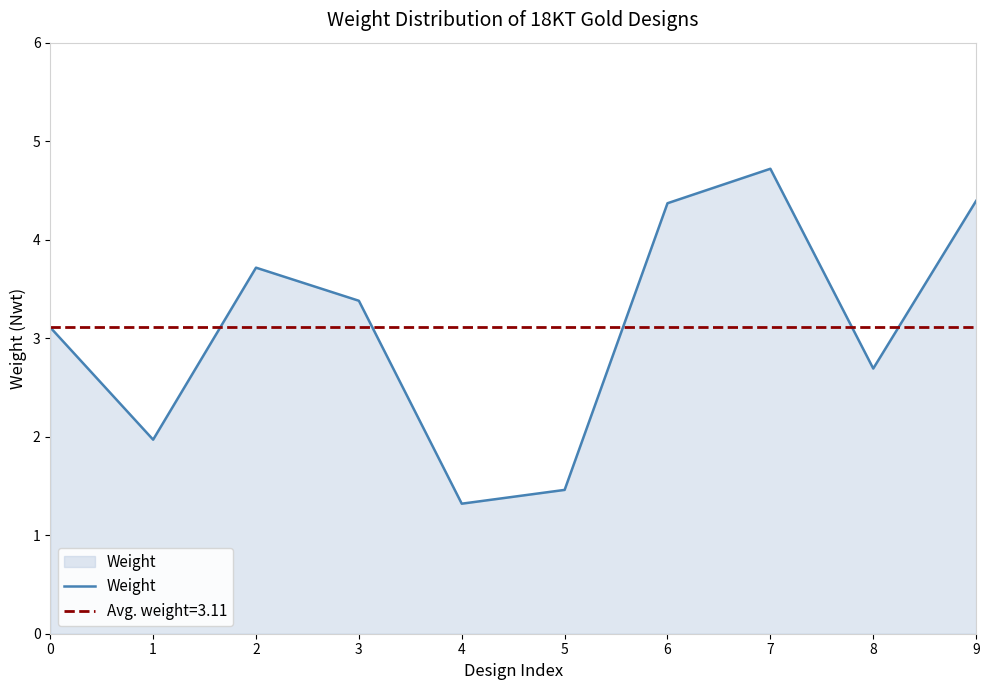

What is the greatest value displayed?

4.7